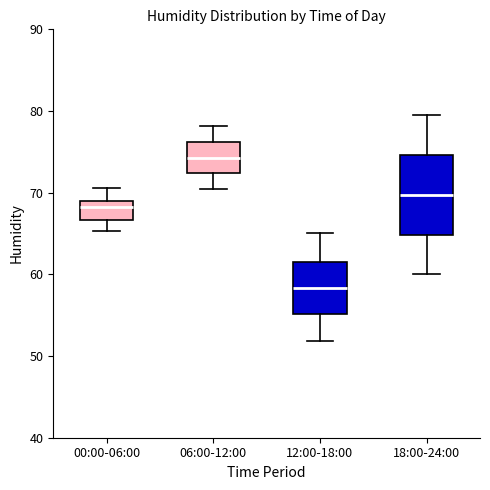

Where is the lower edge of the box for 12:00-18:00 on the y-axis? The values are not printed on the chart, so give them approximately, as read against the axis.

55